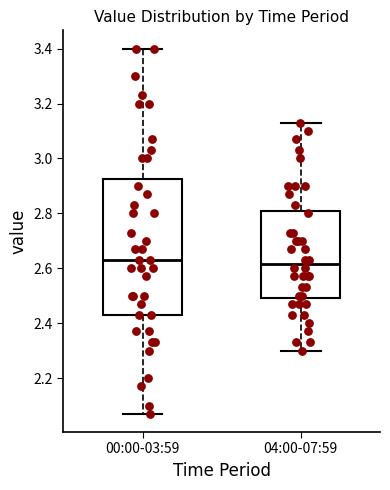

Where is the upper edge of the box for 04:00-07:59 on the y-axis? The values are not printed on the chart, so give them approximately, as read against the axis.

2.80